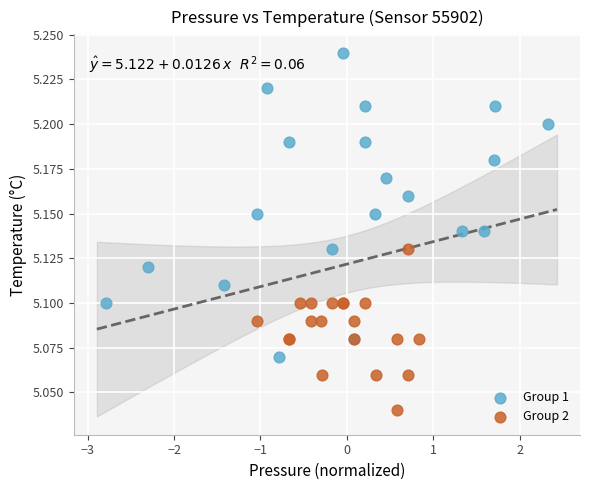

Which series has the largest Y range (max minus min)?

Group 1